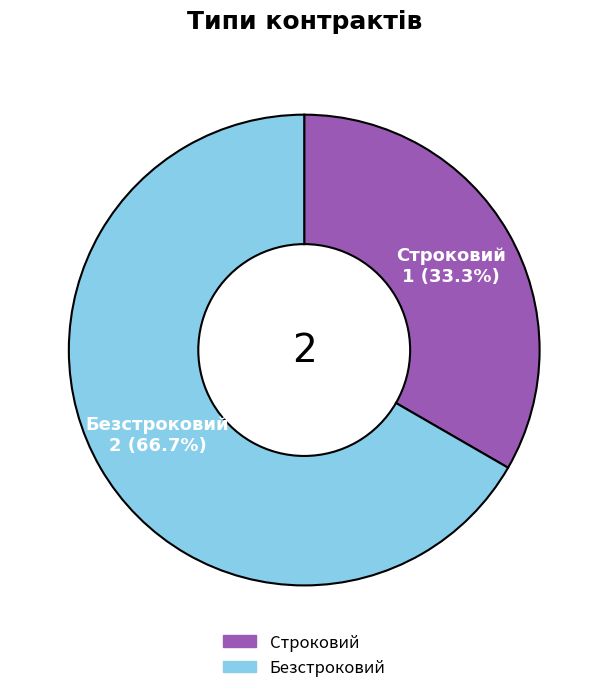

What percentage is NOT represented by Безстроковий?

33.3%